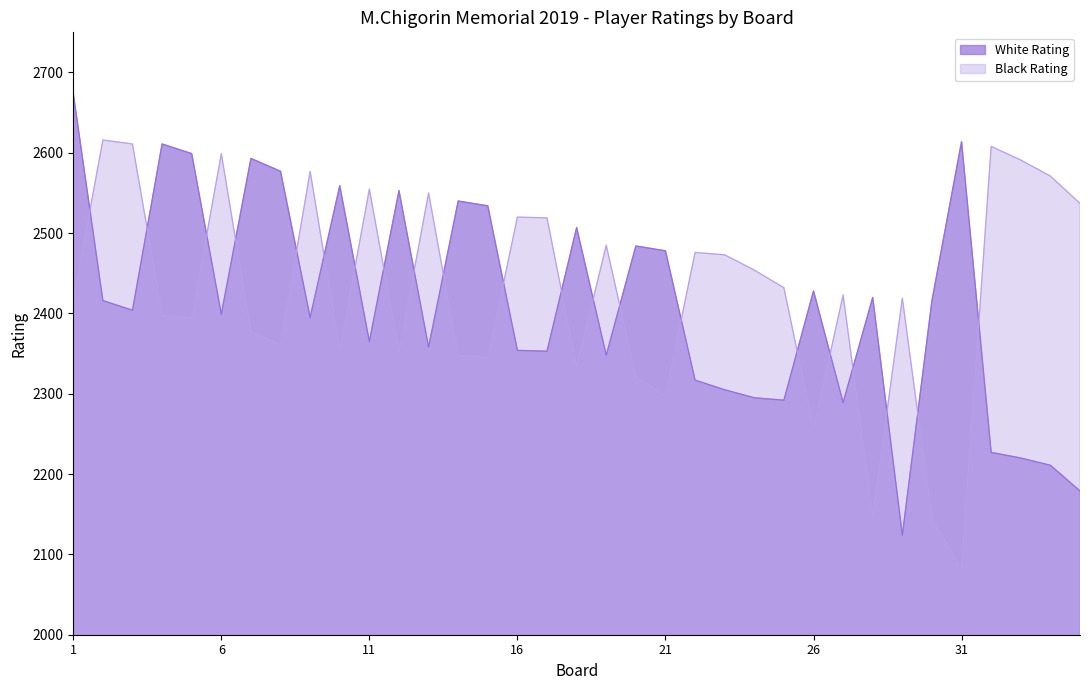

In Black Rating, how many points are higher than both neighbors (excluding endpoints)?

11